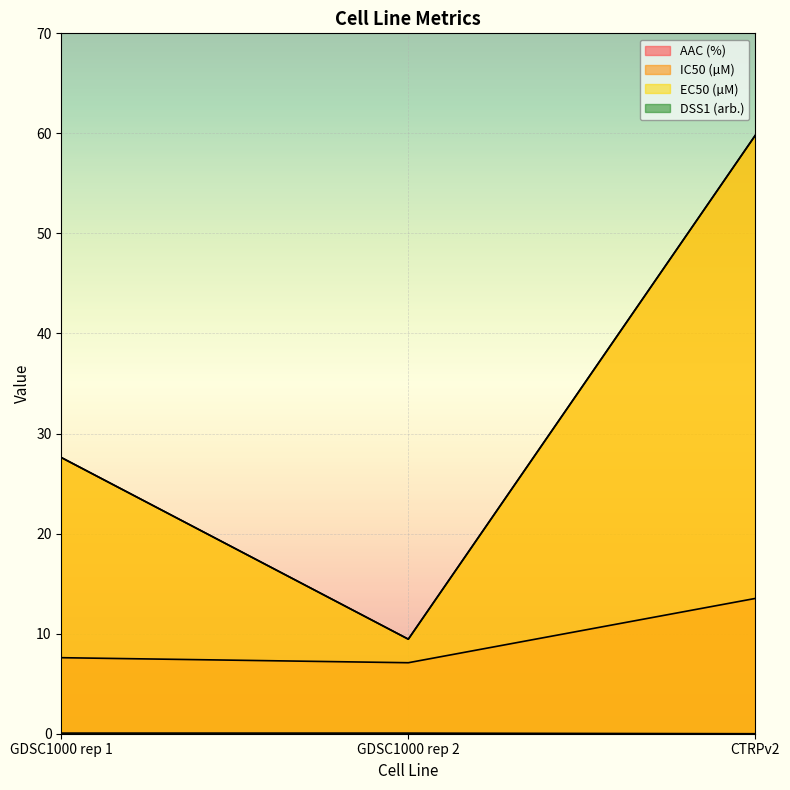

What position from the right is GDSC1000 rep 2?

2